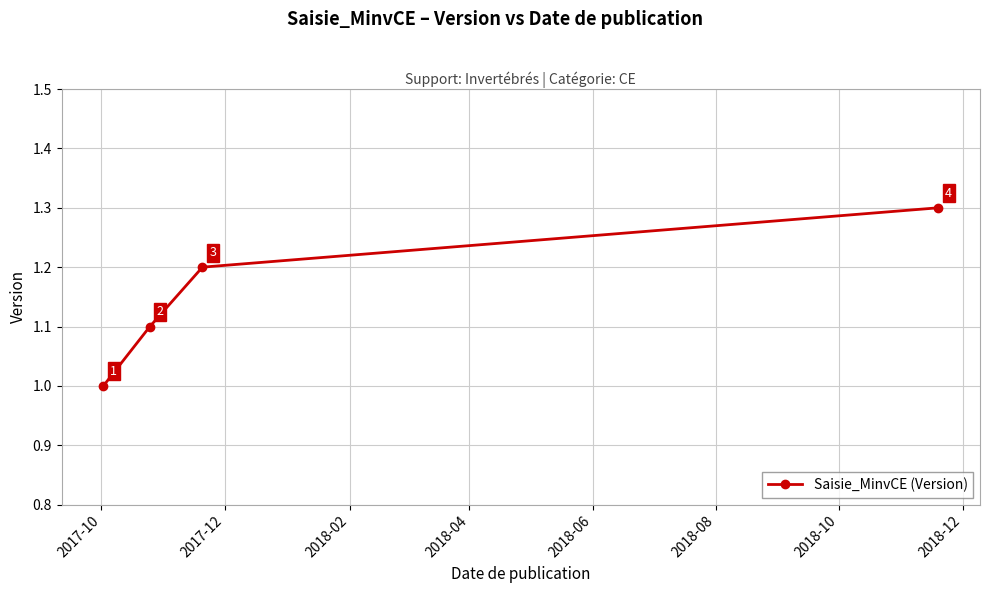

Count the values in the range 1 to 2.

4